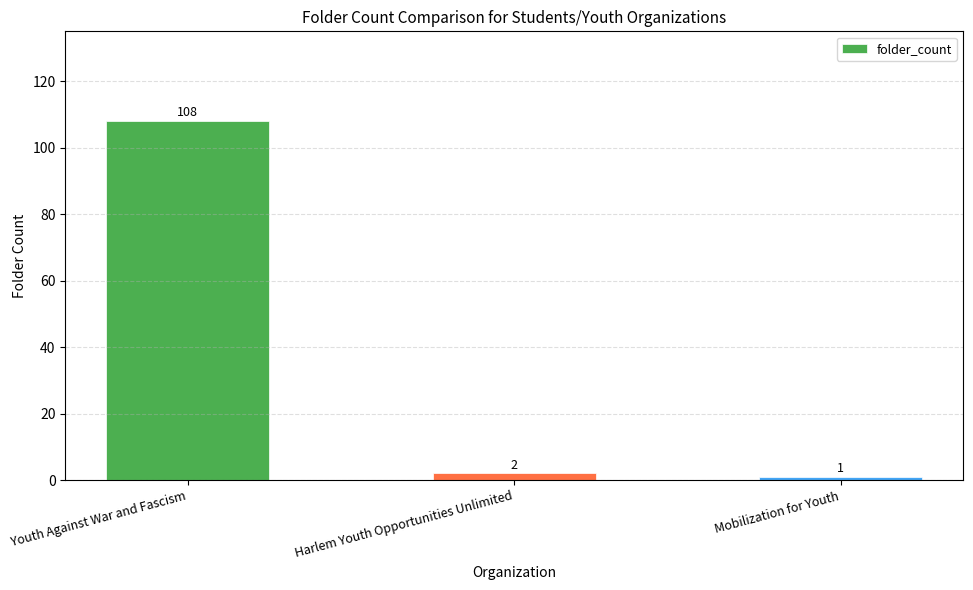

Where does the data first go above 2?

Youth Against War and Fascism